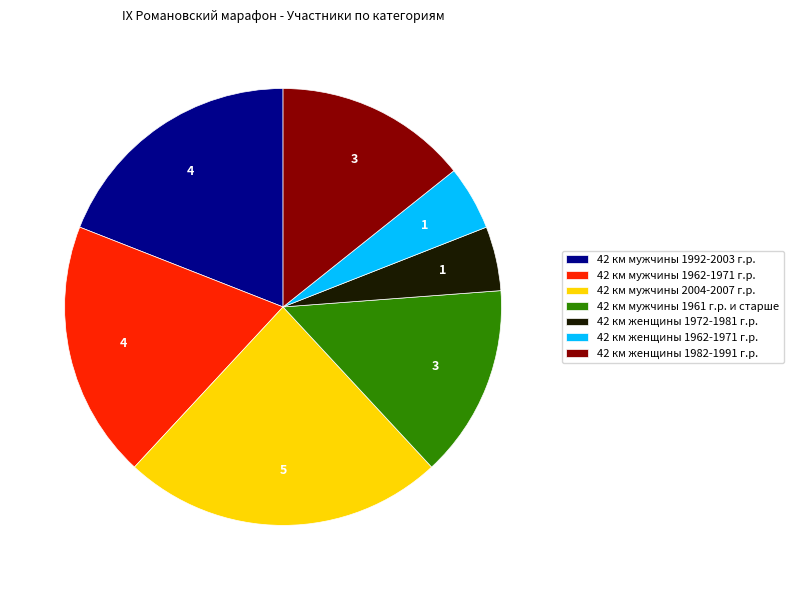

Combined, do 42 км женщины 1982-1991 г.р. and 42 км мужчины 1992-2003 г.р. account for over 50%?

No